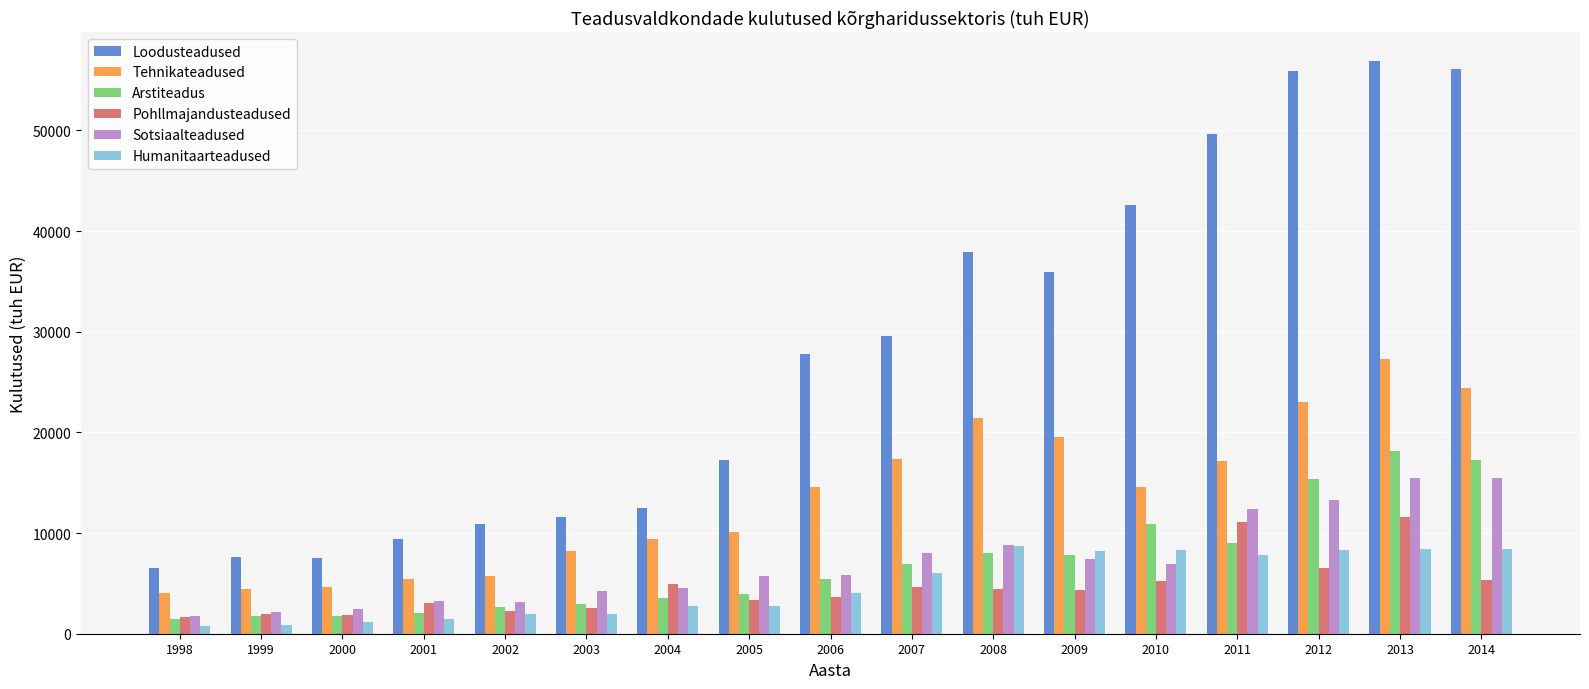

Where is Sotsiaalteadused nearest to the value 8648?

2008